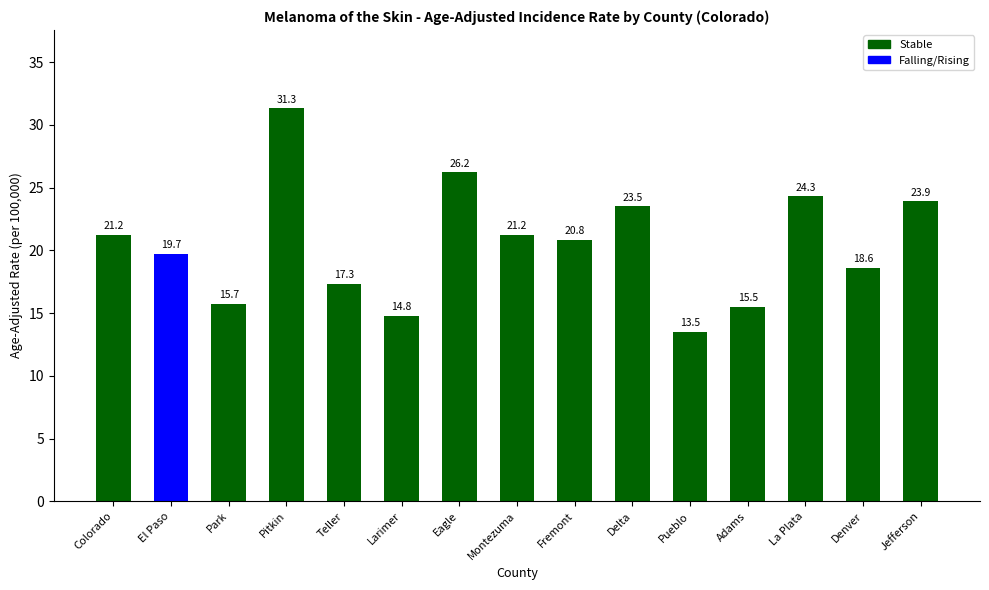

What position from the right is Denver?

2